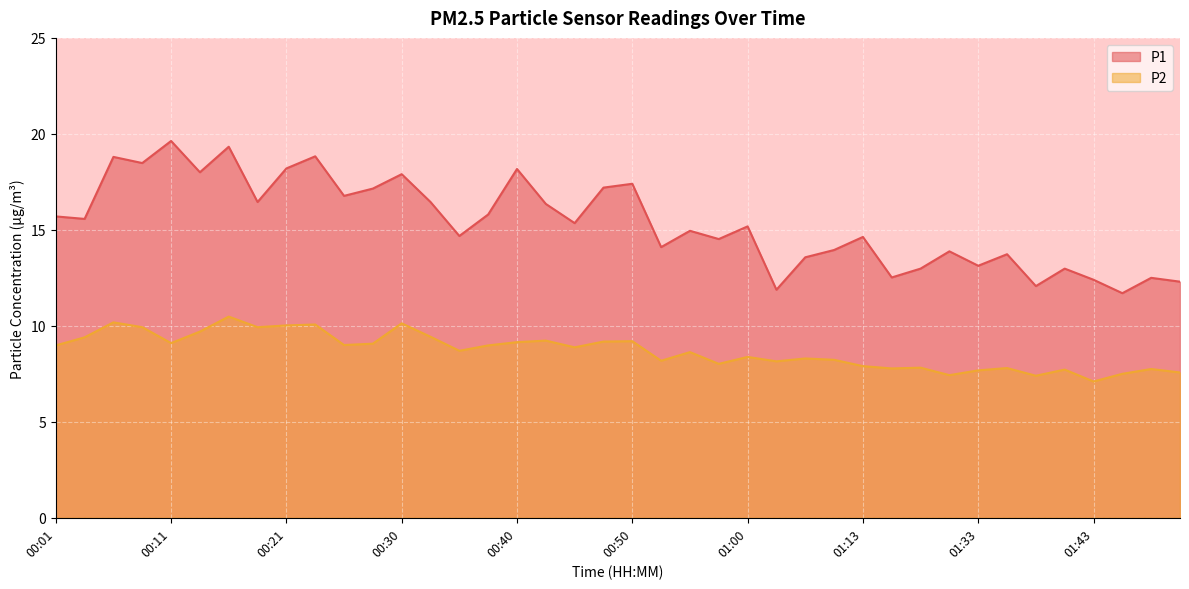

True or false: P1 has more than 1 points higher than both neighbors.

True